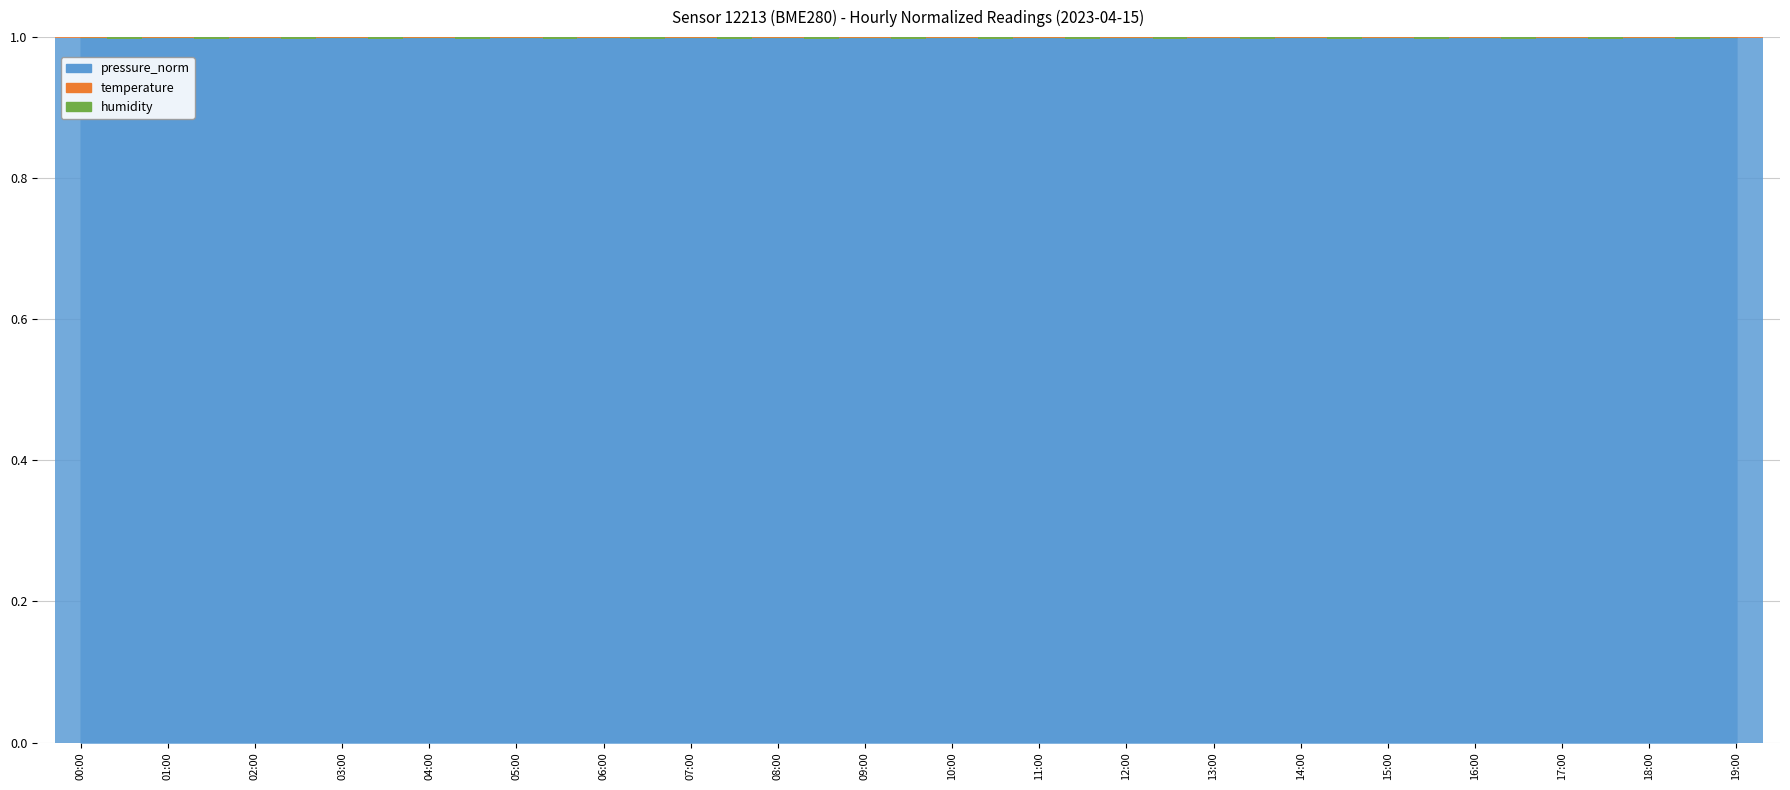

Is the value of temperature at 11:00 greater than the value of humidity at 15:00?

No